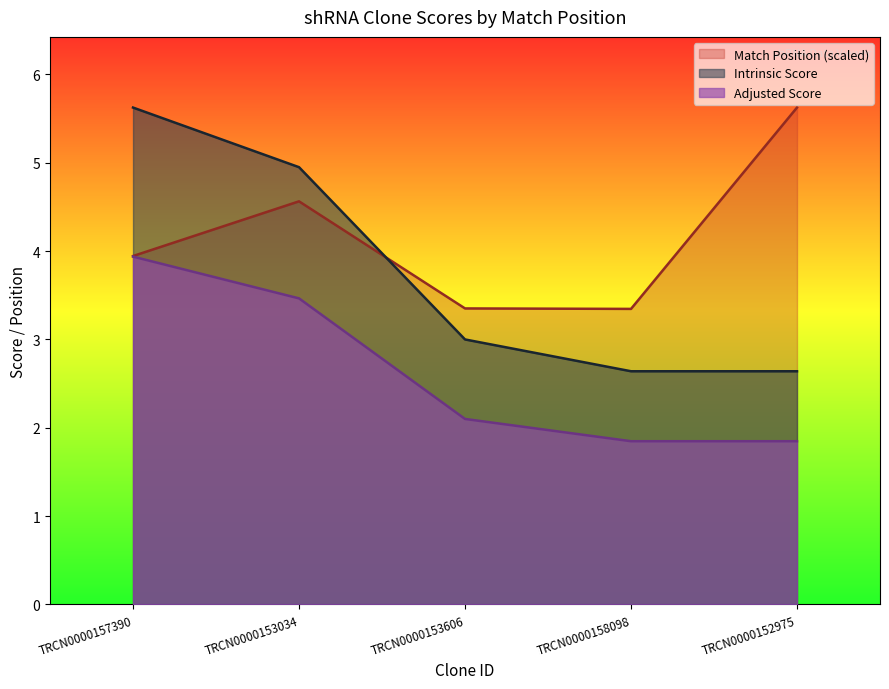

True or false: Adjusted Score has more than 1 points higher than both neighbors.

False